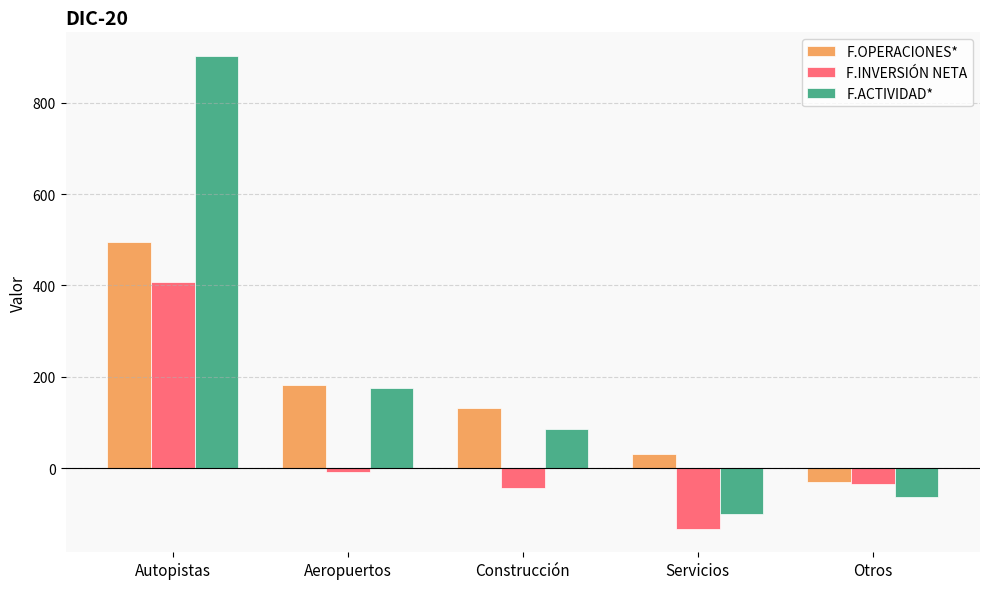

Which category has the lowest value in the F.INVERSIÓN NETA series?

Servicios